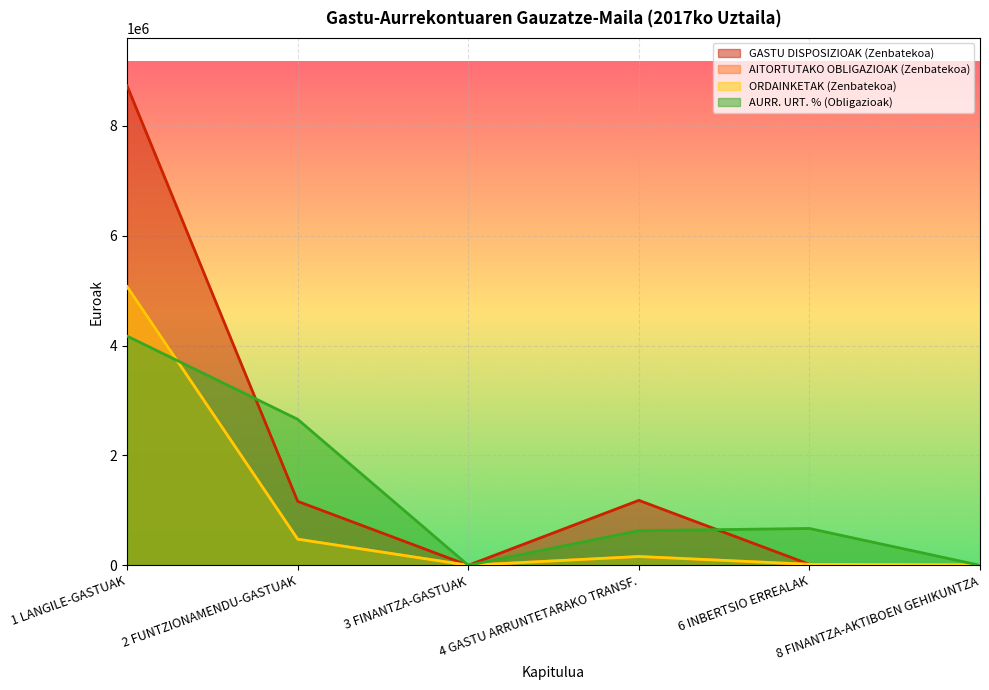

What is the average value of the AURR. URT. % (Obligazioak) series?

1355069.7